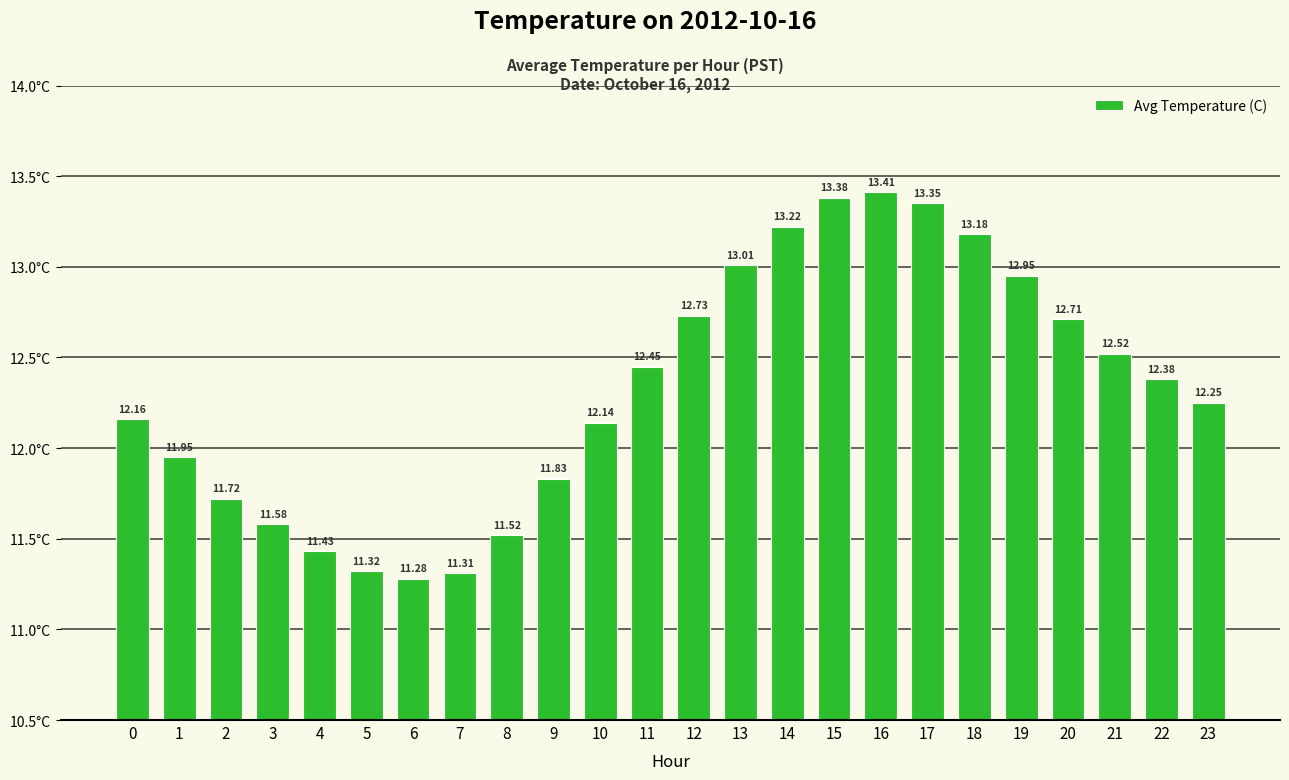

What is the value of the 19th bar from the left?

13.2